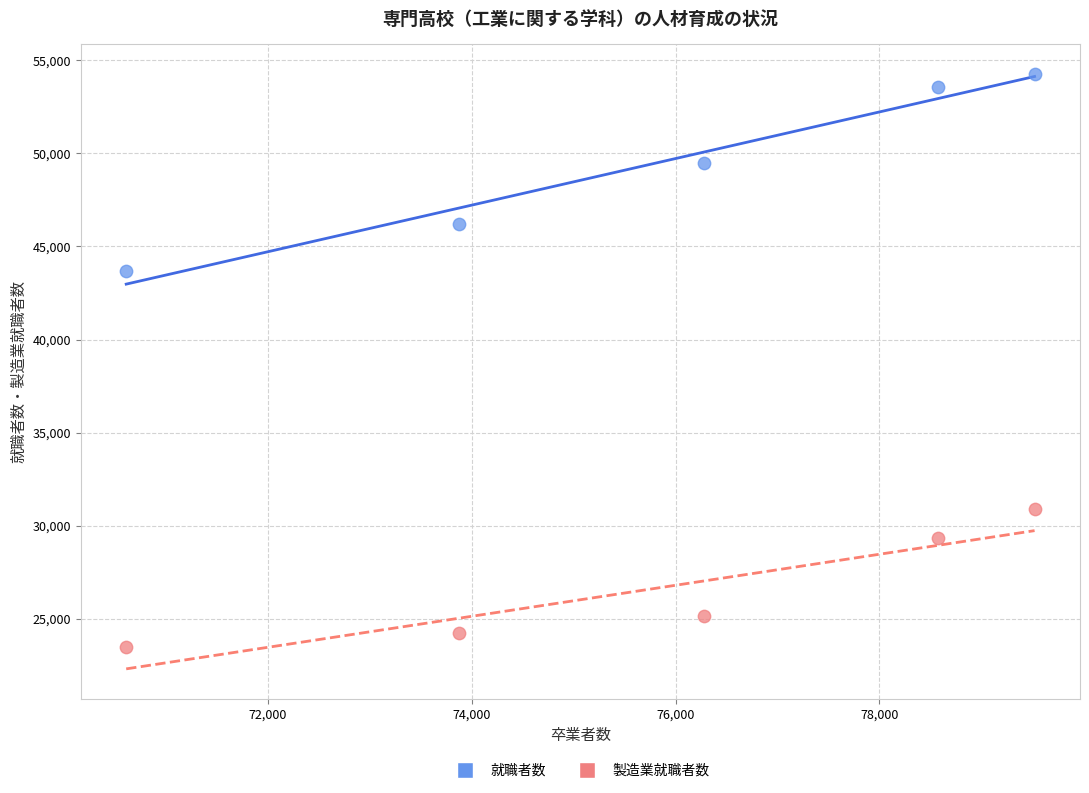

Across all data points, what is the range of Y values (max minus min)?

30793